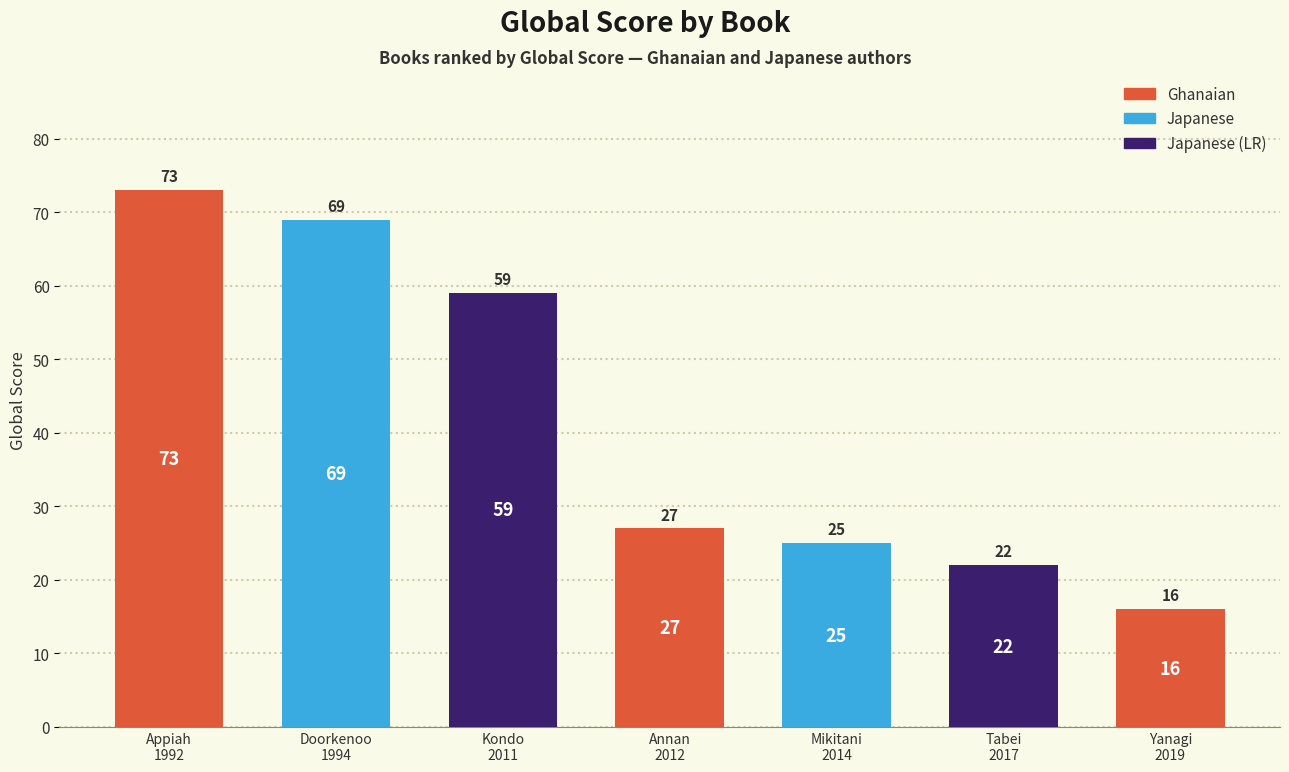

How many series are shown in this chart?

1